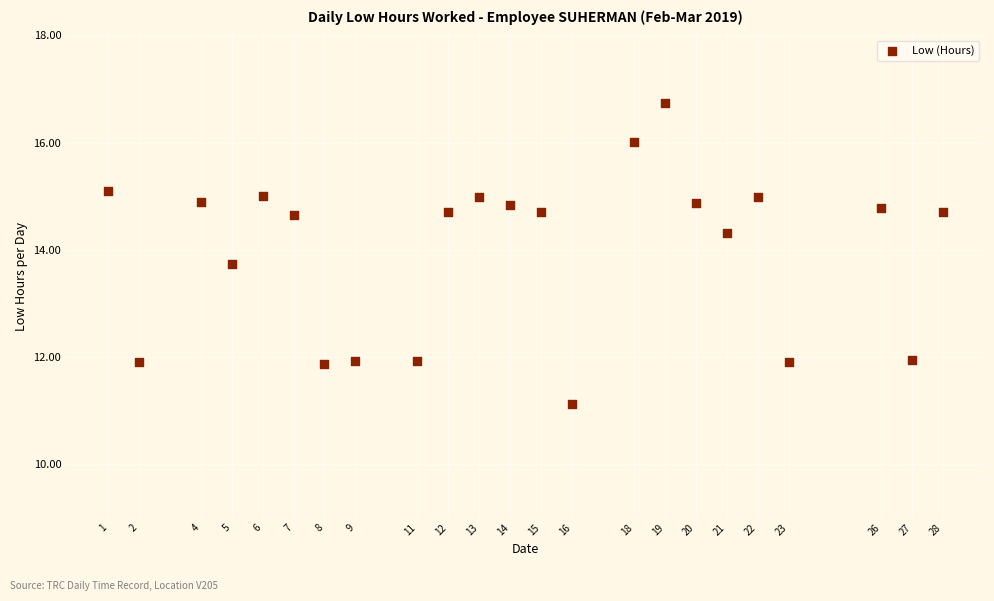

What is the range of X values (max minus min)?

27.0